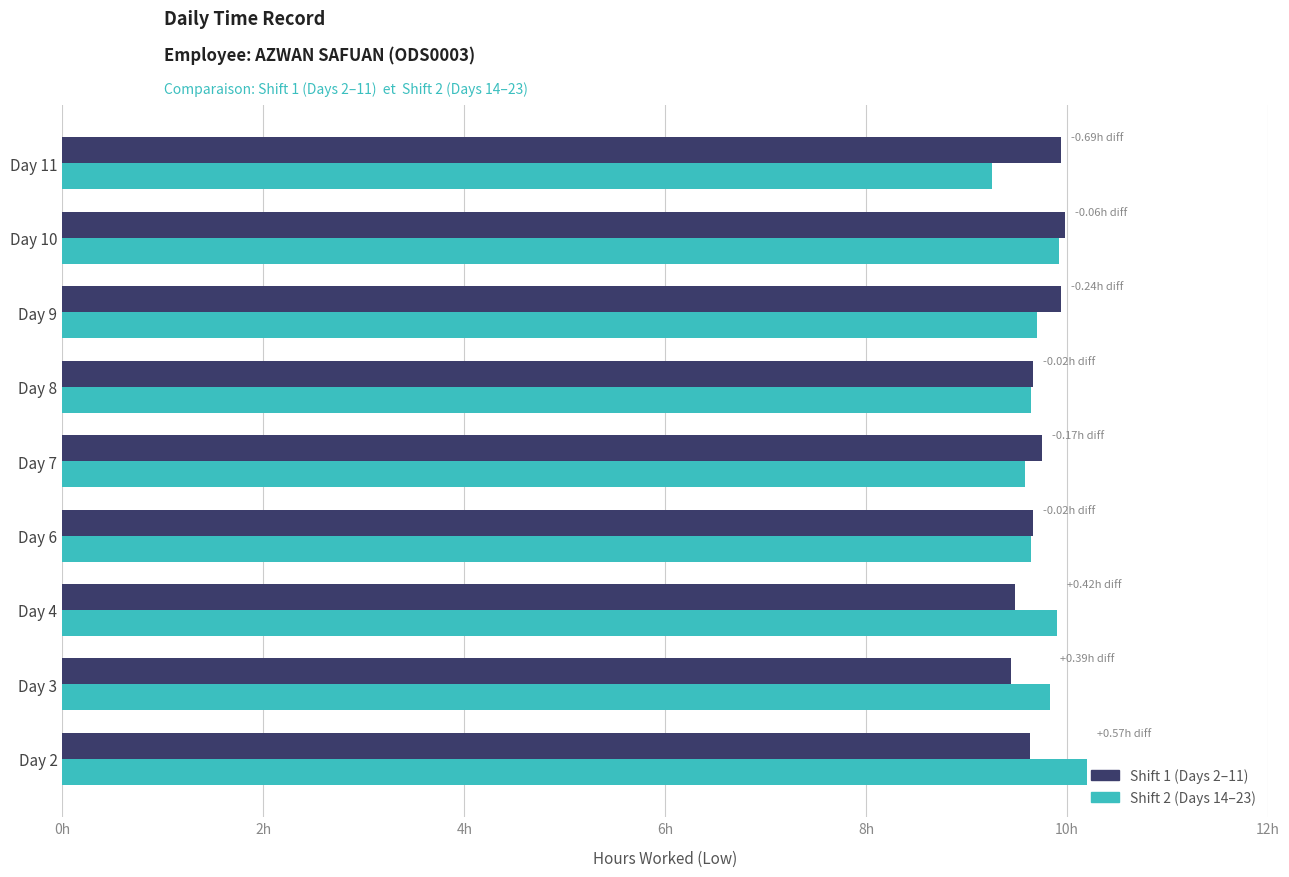

What are all the series names shown in the legend?

Shift 1 (Days 2–11), Shift 2 (Days 14–23)